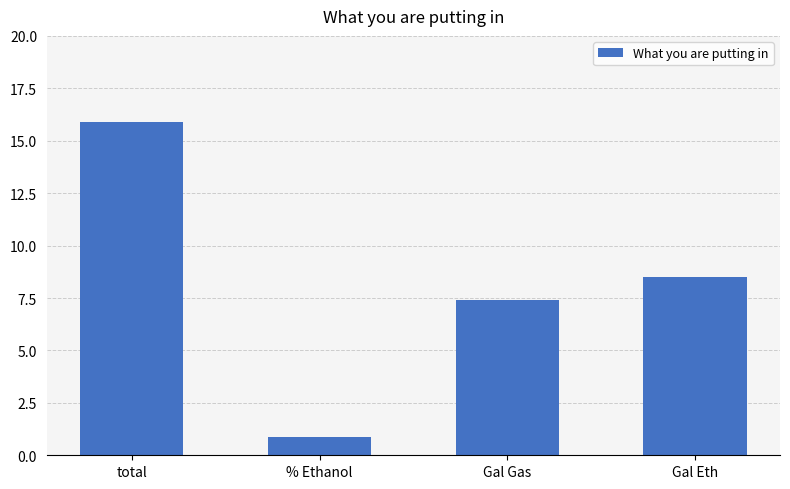

What is the value of the 1st bar from the left?

15.9